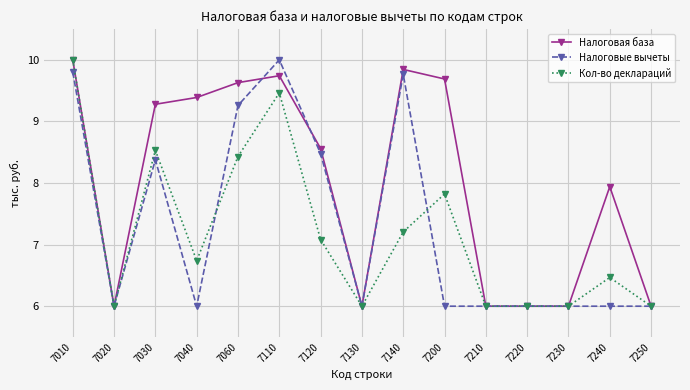

What is the maximum value shown in the chart?

10.0